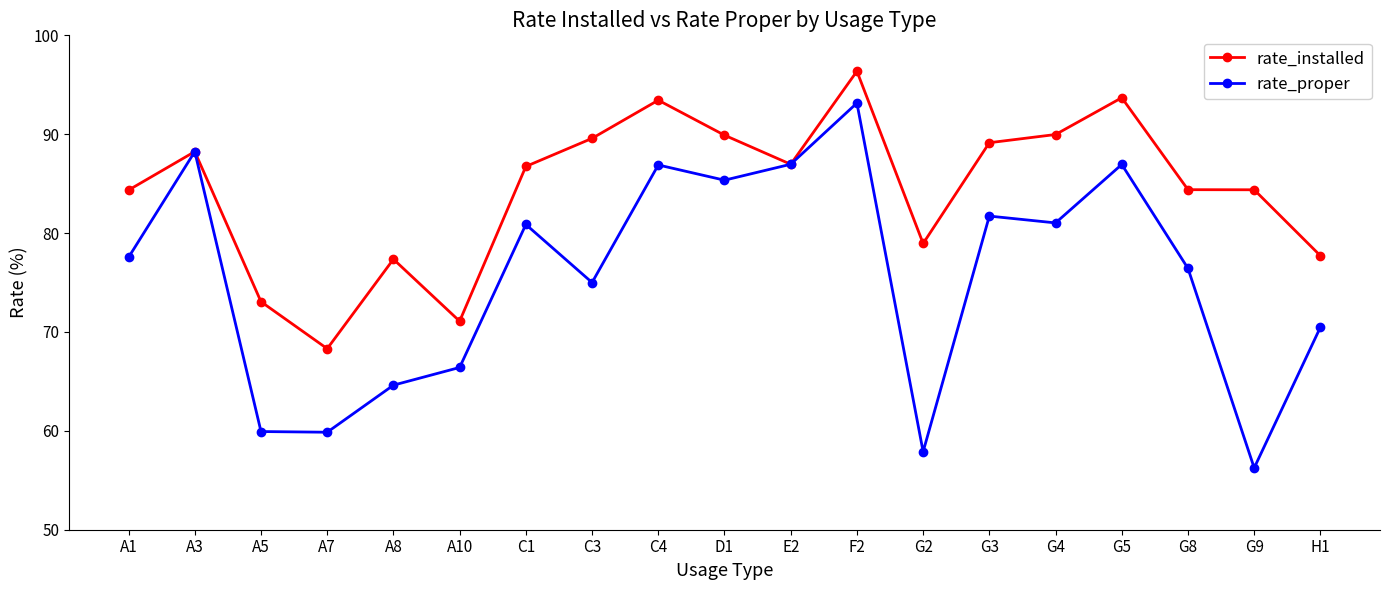

The rate_proper series shows 93.2 at F2. True or false?

True